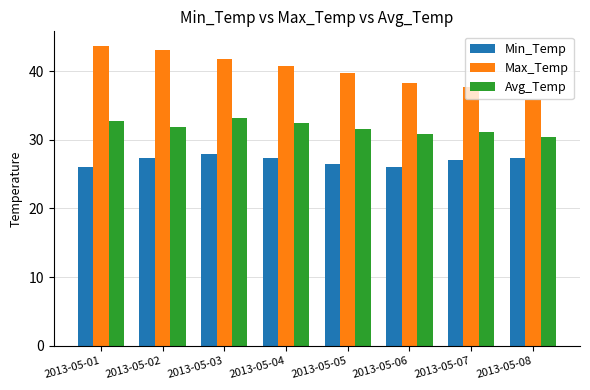

Rank the series by their average value, from lowest to highest.

Min_Temp, Avg_Temp, Max_Temp